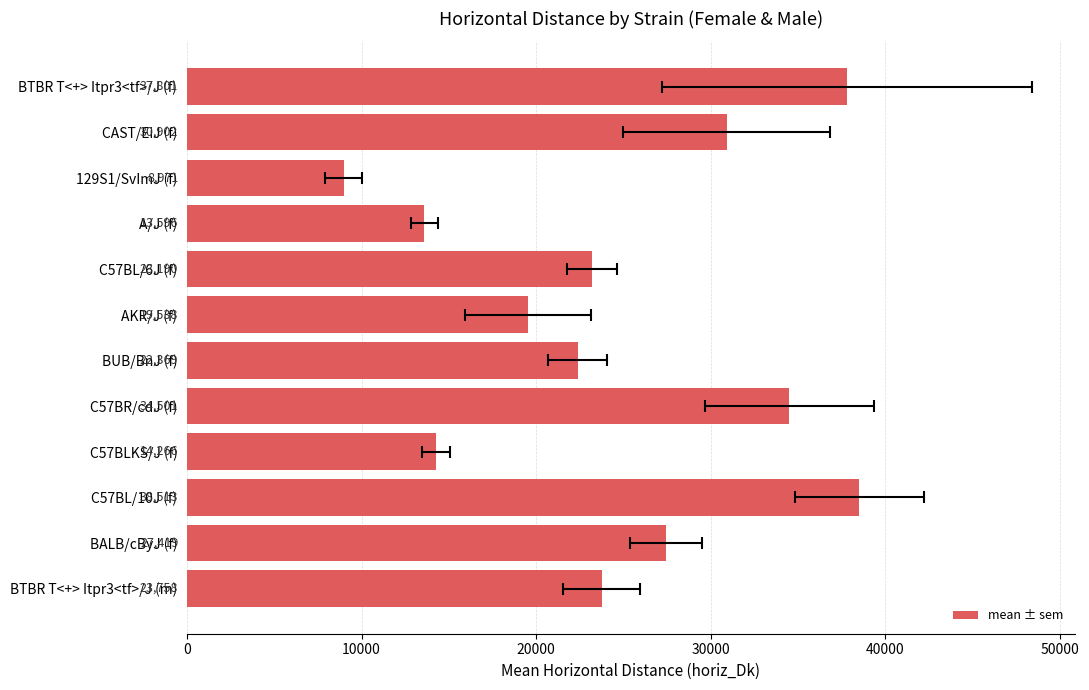

True or false: the data shows 37801 at BTBR T<+> Itpr3<tf>/J (f).

True